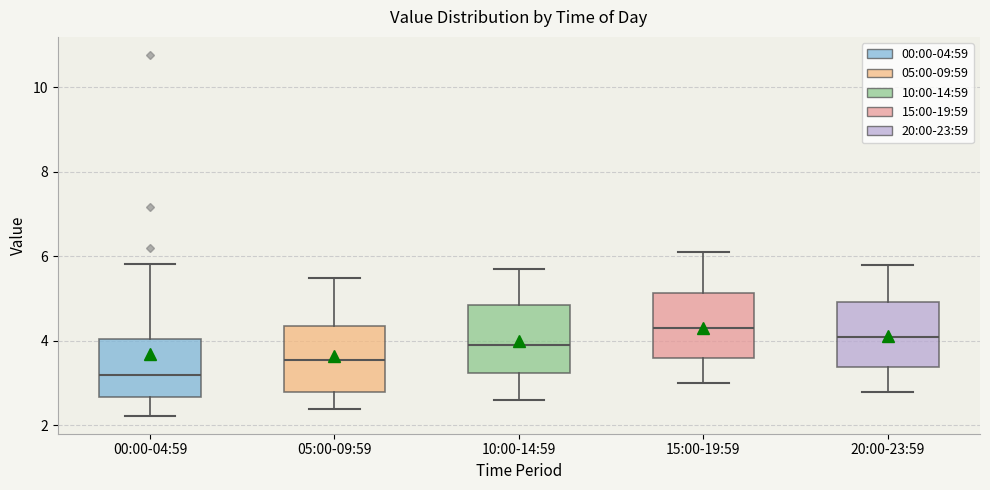

Which box's median line is the highest?

15:00-19:59